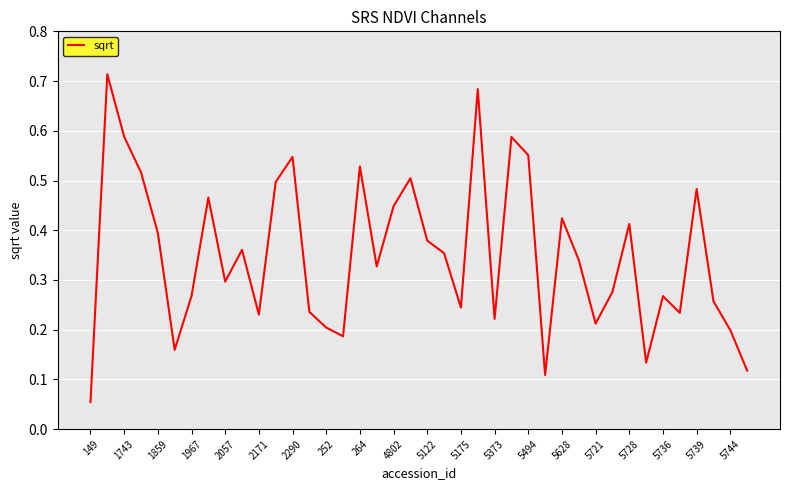

Reading left to right, what are all the values shown in this chart?

0.1	0.7	0.6	0.5	0.4	0.2	0.3	0.5	0.3	0.4	0.2	0.5	0.5	0.2	0.2	0.2	0.5	0.3	0.4	0.5	0.4	0.4	0.2	0.7	0.2	0.6	0.6	0.1	0.4	0.3	0.2	0.3	0.4	0.1	0.3	0.2	0.5	0.3	0.2	0.1